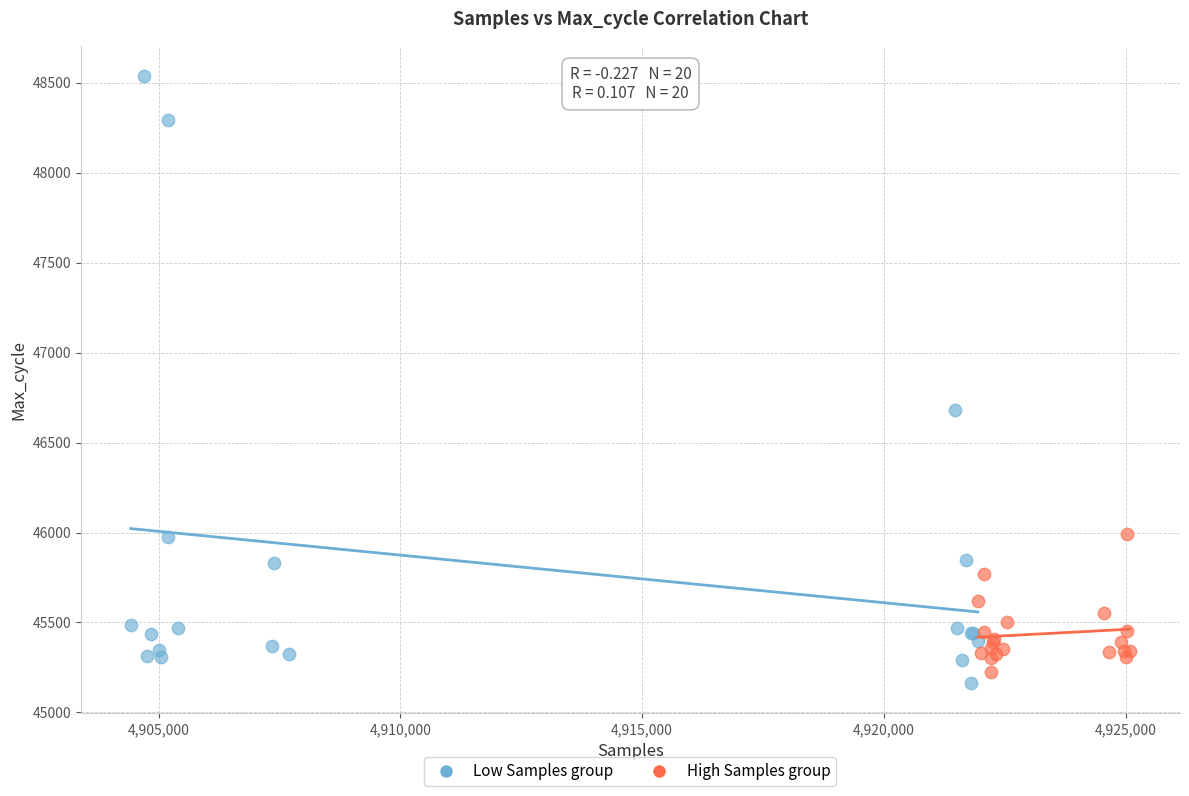

Which series contains the highest Y value?

Low Samples group